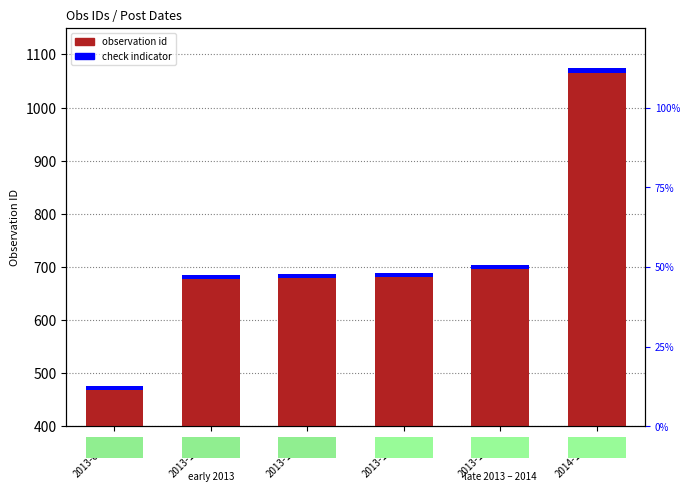

How many bars are there in total?

12